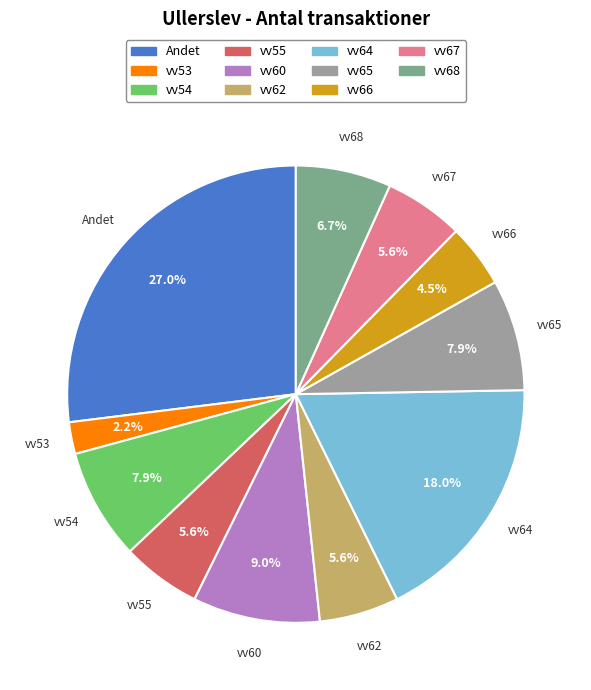

Does vv66 account for over 50% of the chart?

No